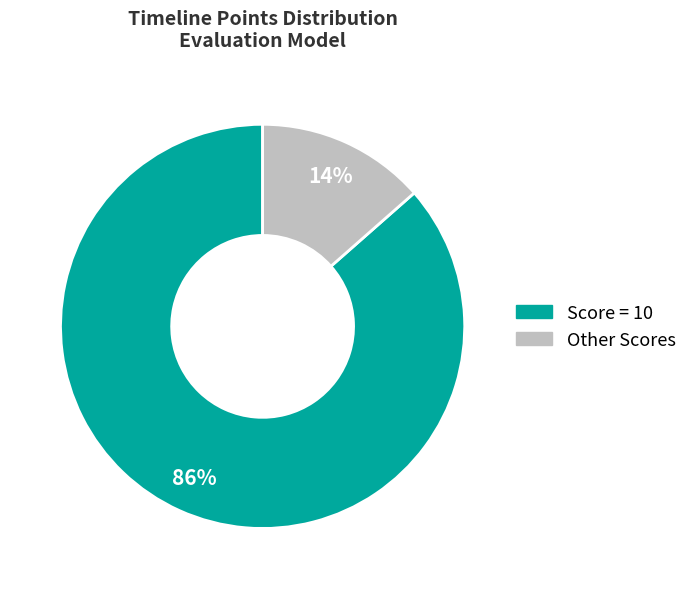

Is the sum of Score = 10 and Other Scores greater than half?

Yes